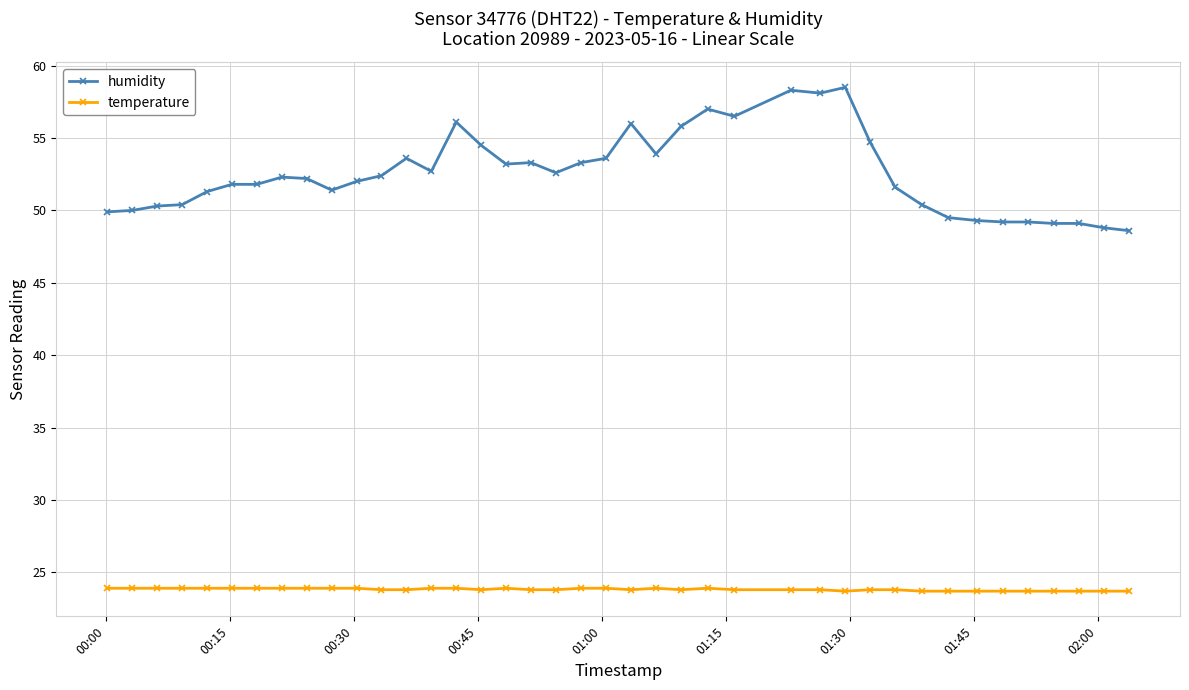

What is the value of the temperature point at the 29th from the left?

23.7